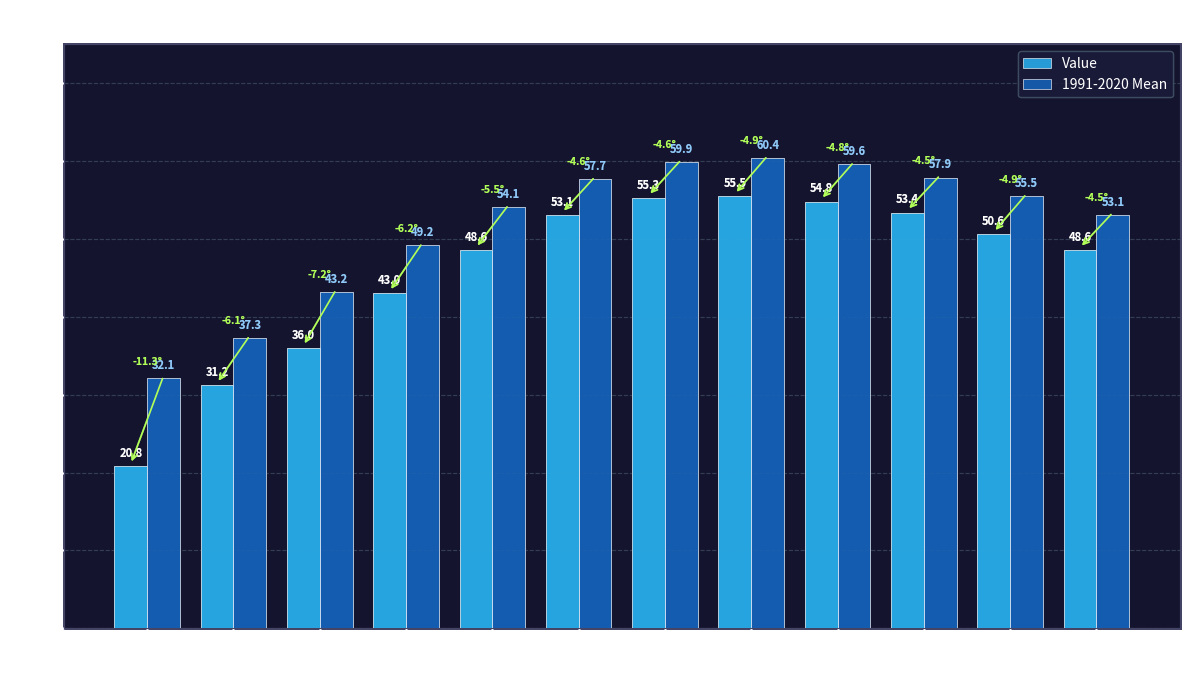

The 1991-2020 Mean series shows 50.1 at 2. True or false?

False